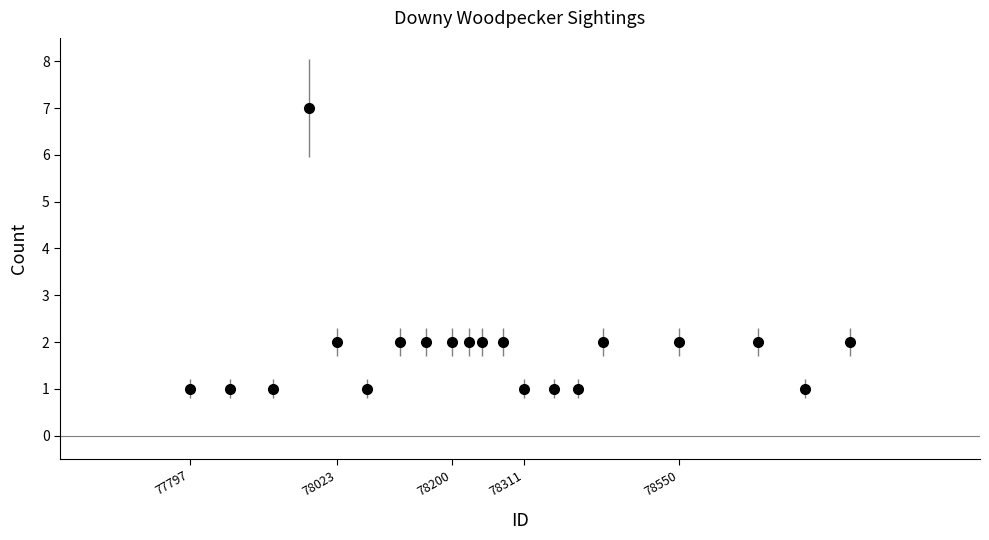

What is the sum of all values?

37